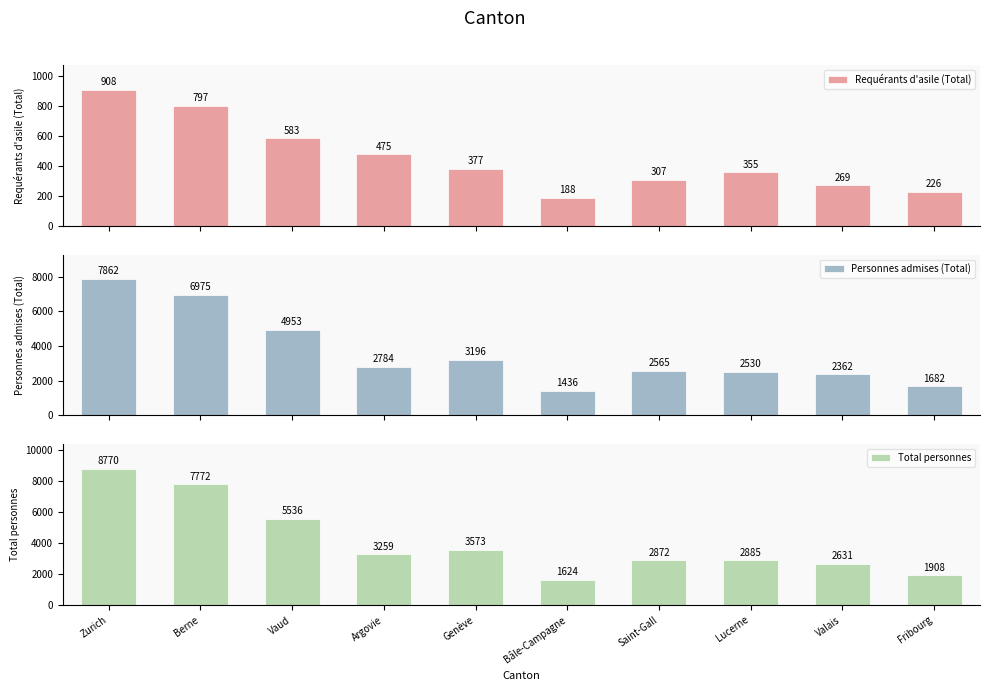

Reading left to right, list all the values displayed in this chart.

Requérants d'asile (Total): 908	797	583	475	377	188	307	355	269	226
Personnes admises (Total): 7862	6975	4953	2784	3196	1436	2565	2530	2362	1682
Total personnes: 8770	7772	5536	3259	3573	1624	2872	2885	2631	1908